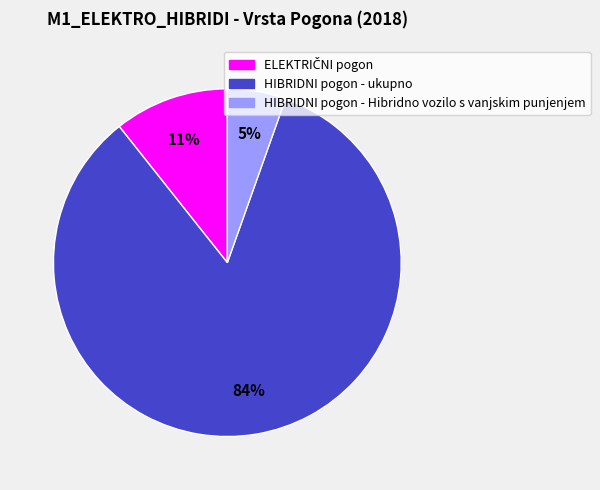

Which category has the smallest portion of the pie?

HIBRIDNI pogon - Hibridno vozilo s vanjskim punjenjem